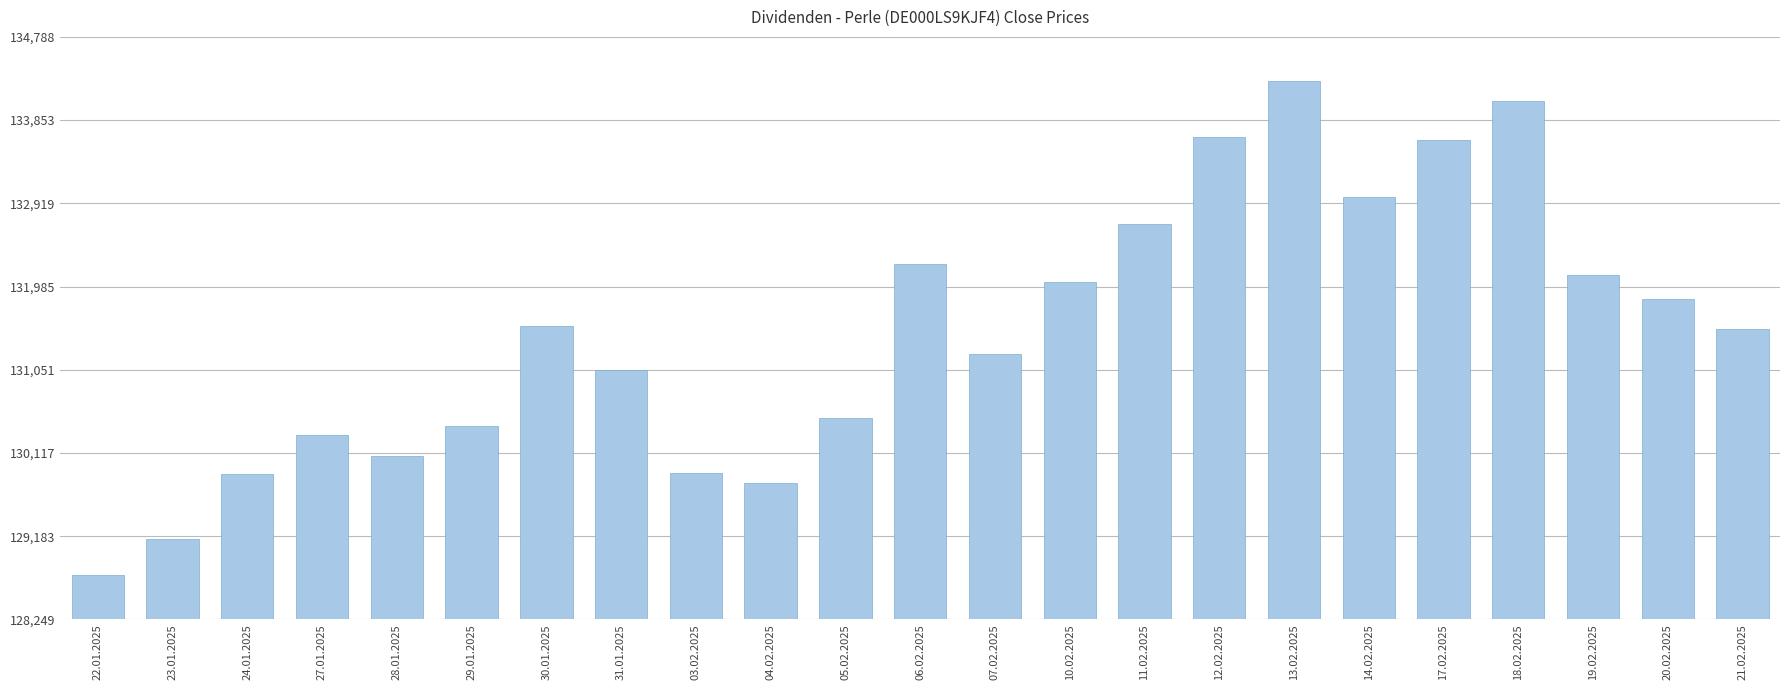

What is the label of the 19th bar from the left?

17.02.2025